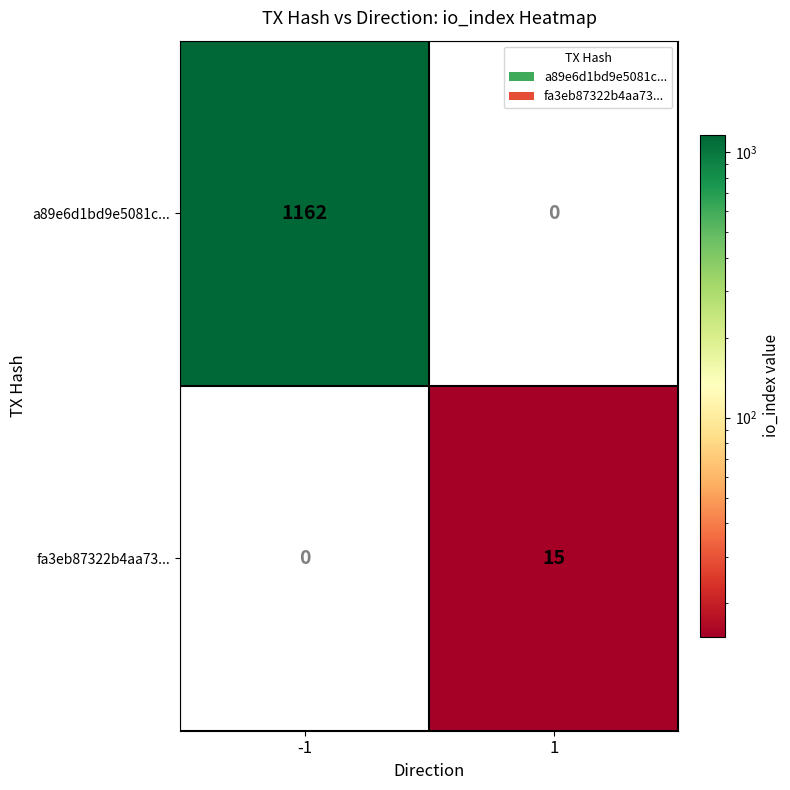

Read the fa3eb87322b4aa73... value at 1.

15